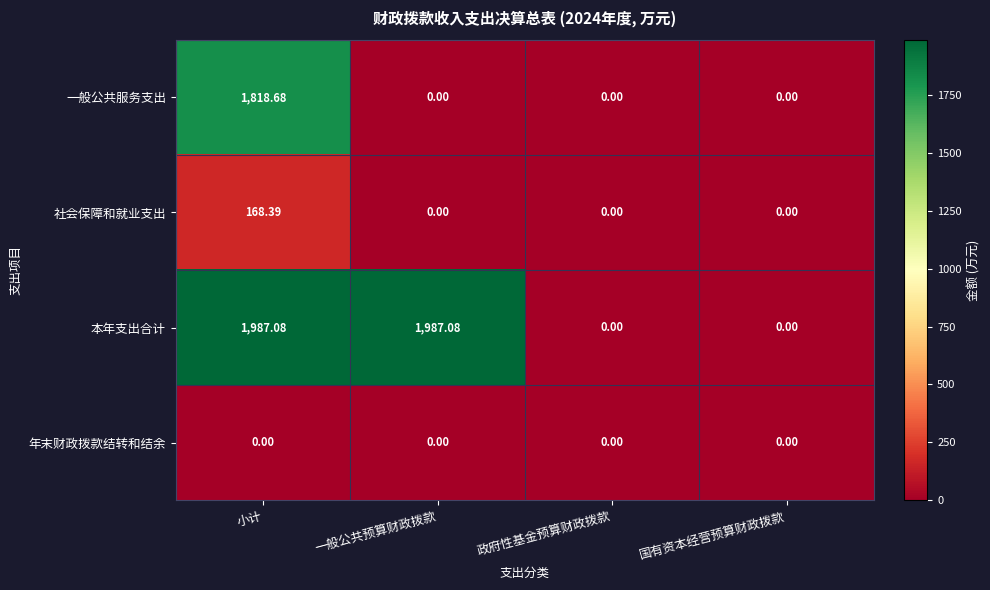

List the series in order of their peak value, lowest first.

年末财政拨款结转和结余, 社会保障和就业支出, 一般公共服务支出, 本年支出合计